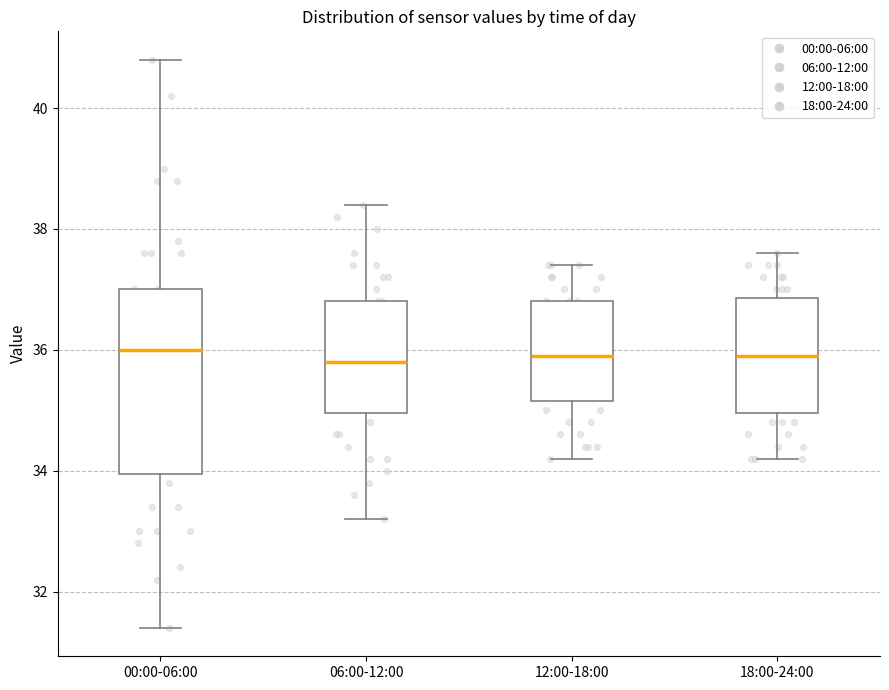

Where does the median line of the box for 18:00-24:00 sit on the y-axis? The values are not printed on the chart, so give them approximately, as read against the axis.

36.0